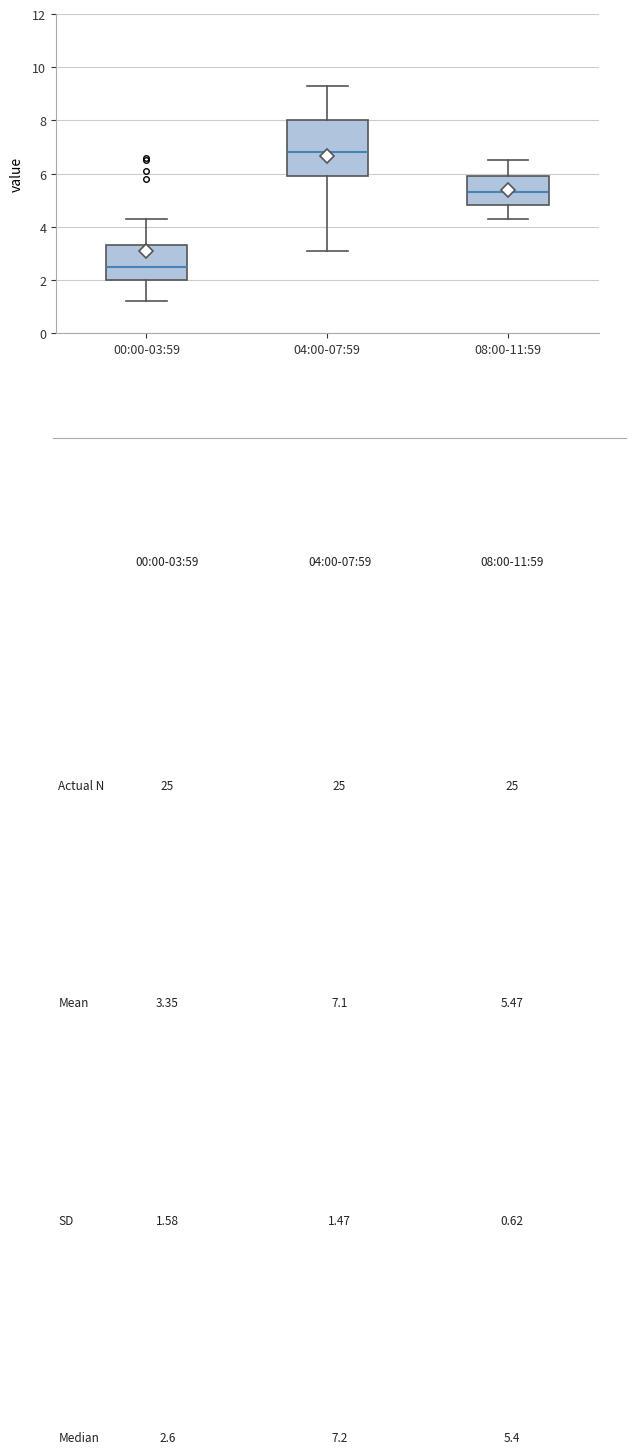

Where does the upper whisker of the box for 04:00-07:59 end on the y-axis? The values are not printed on the chart, so give them approximately, as read against the axis.

9.4